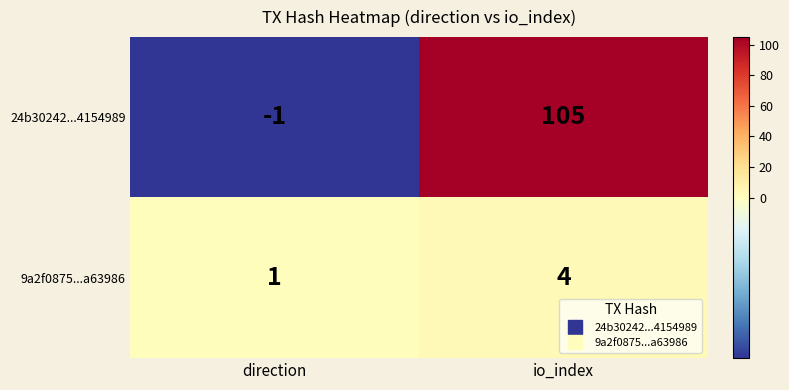

At which category is the sum across all series the highest?

io_index